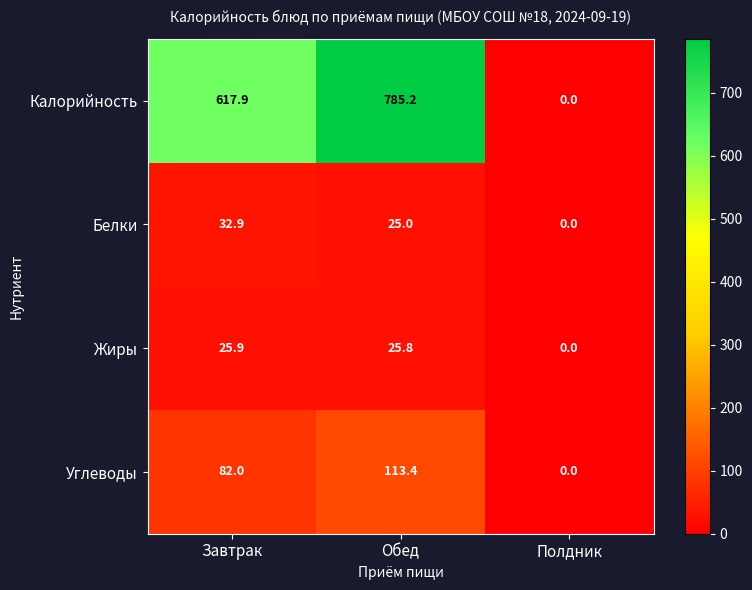

Is it true that Жиры equals 25.9 at Завтрак?

True